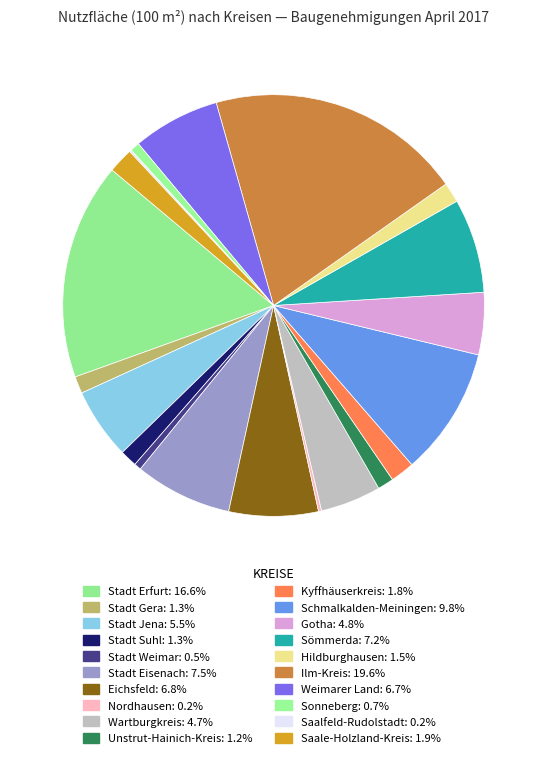

To the nearest percent, what percentage of the pie is Sonneberg?

1%